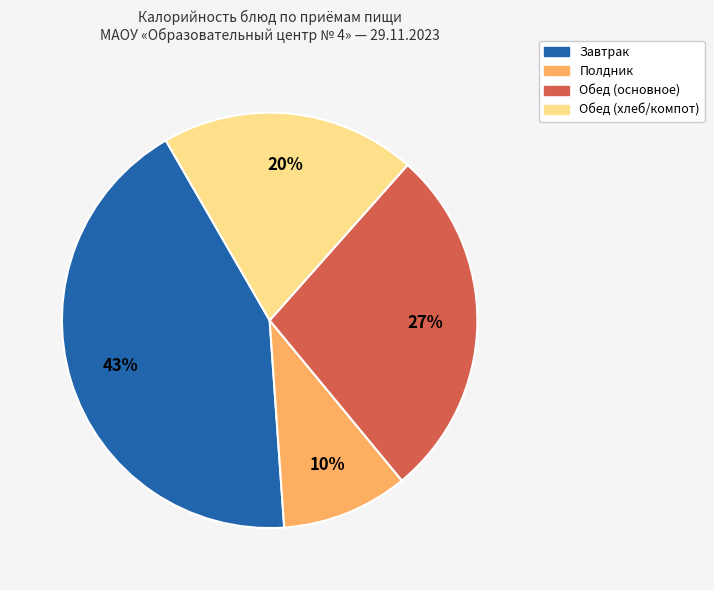

Count the number of slices in the pie.

4